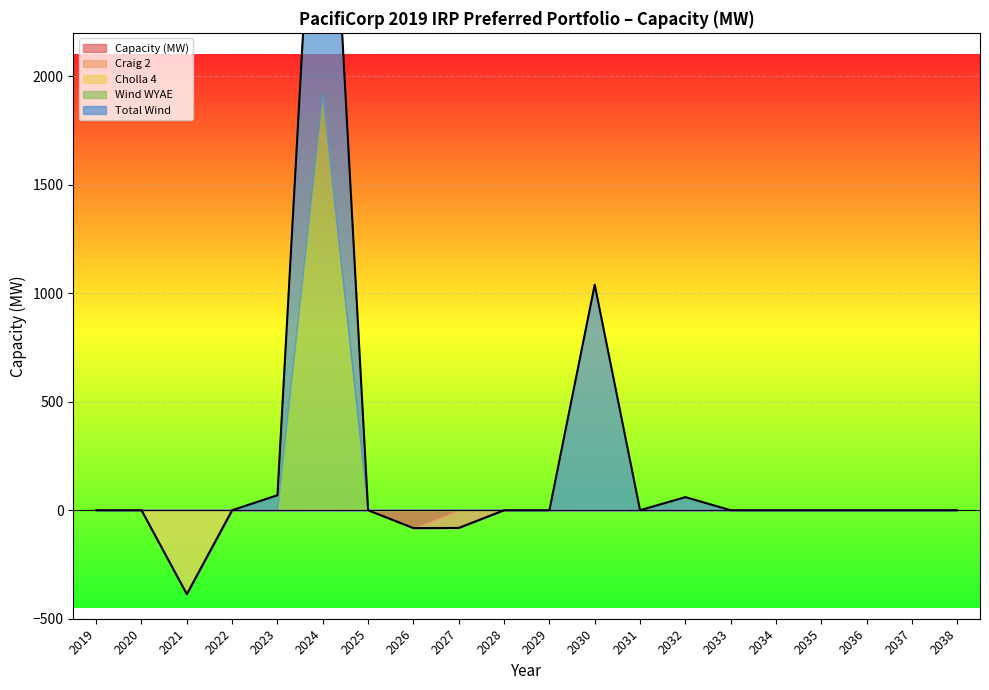

Which series has the widest spread of values?

Wind WYAE